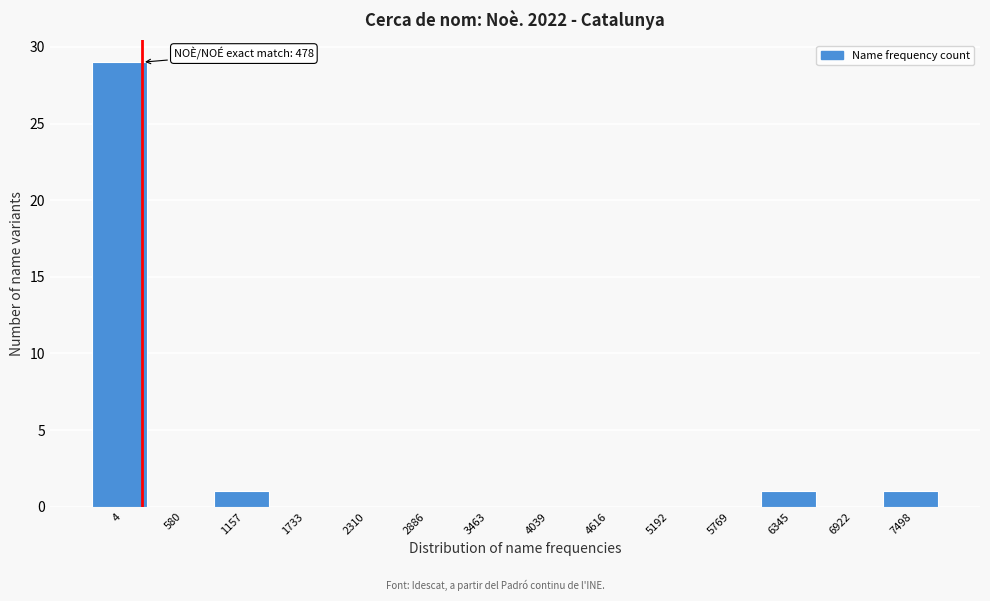

Reading left to right, what are all the values shown in this chart?

4=29	580=0	1157=1	1733=0	2310=0	2886=0	3463=0	4039=0	4616=0	5192=0	5769=0	6345=1	6922=0	7498=1